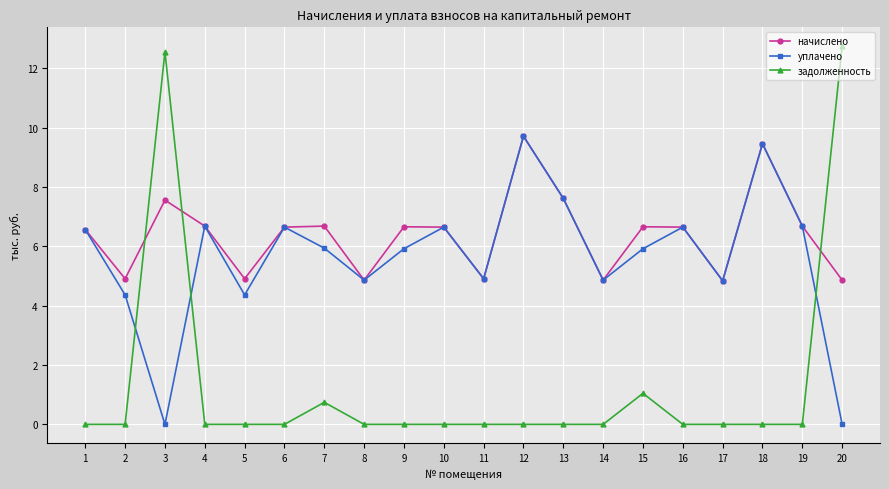

How many data points in уплачено are above 5?

12